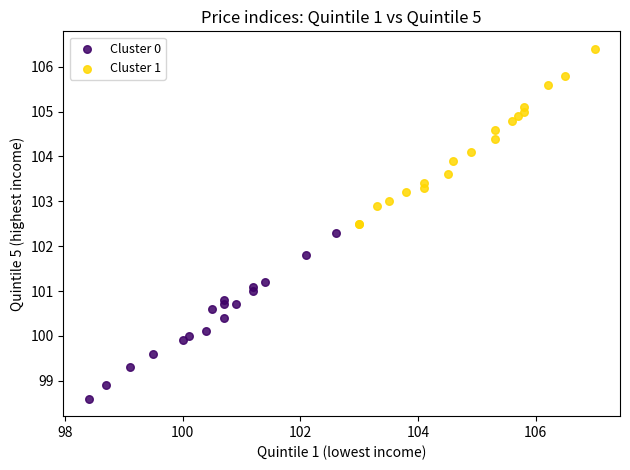

Which series reaches the maximum Y coordinate?

Cluster 1